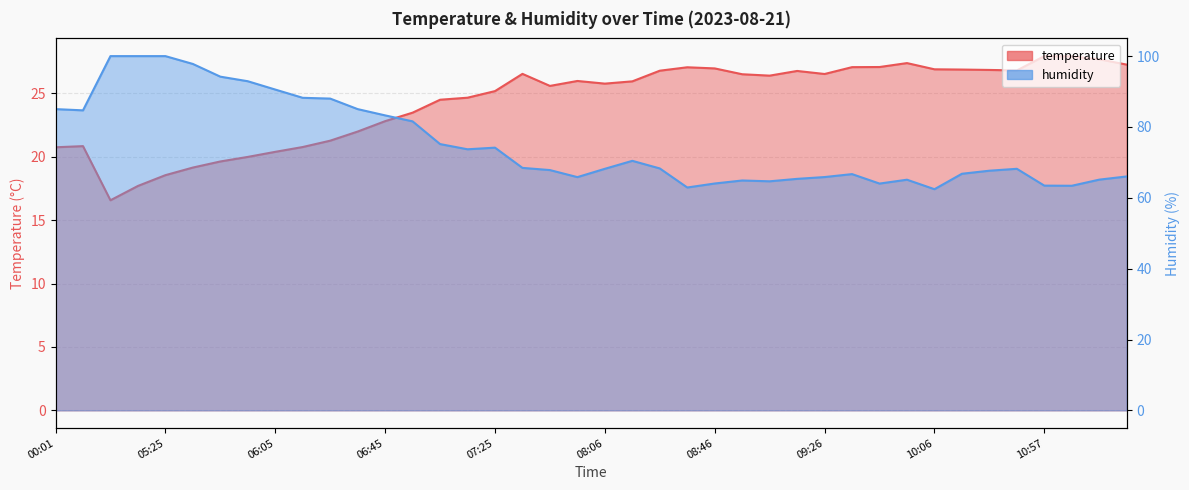

What is the total value across all series at 08:46?

91.0